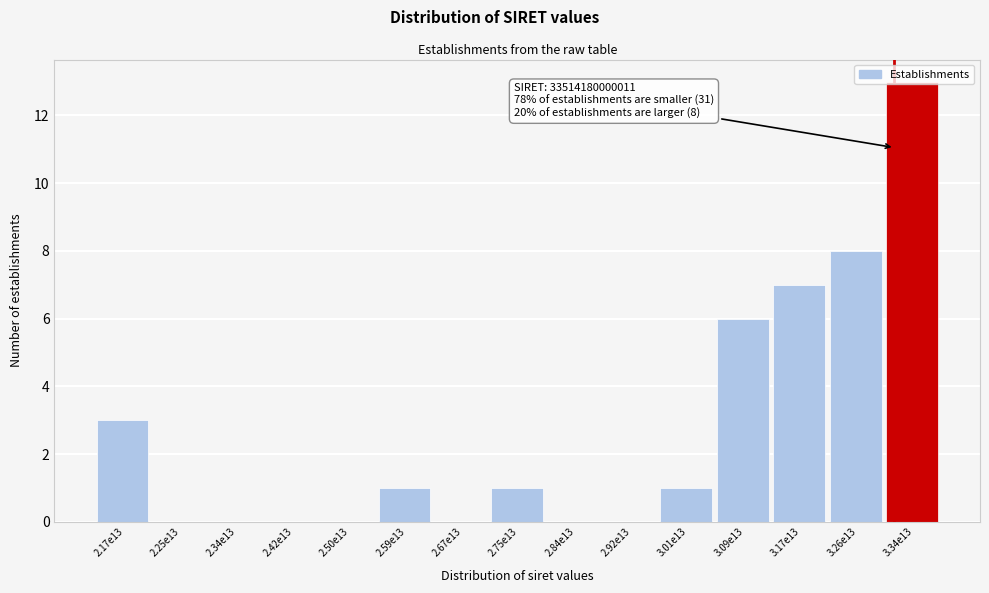

What is the sum of all values?

40